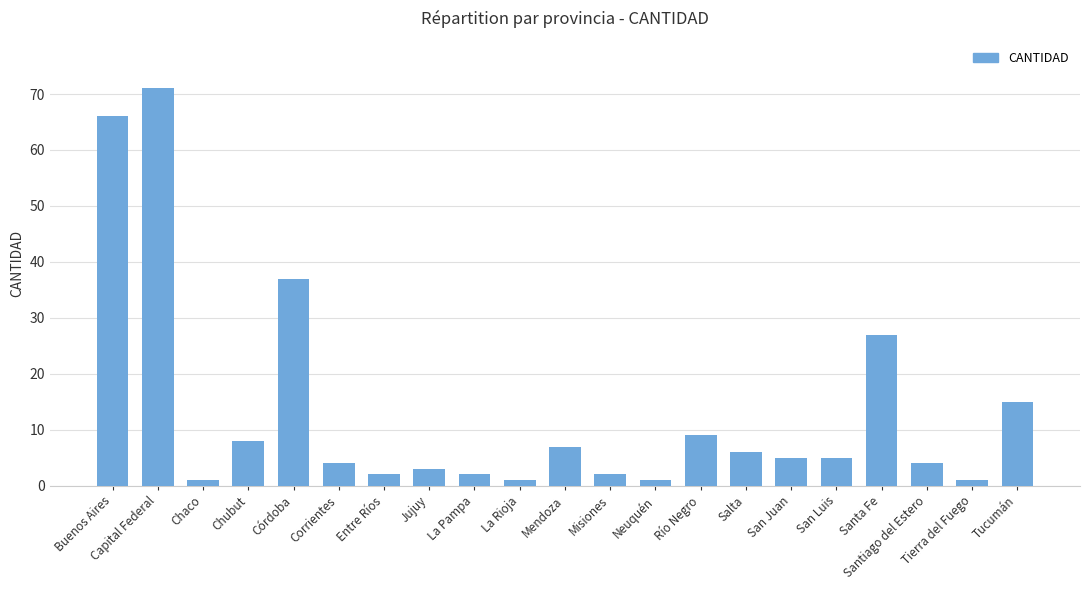

Reading left to right, what are all the values shown in this chart?

66	71	1	8	37	4	2	3	2	1	7	2	1	9	6	5	5	27	4	1	15